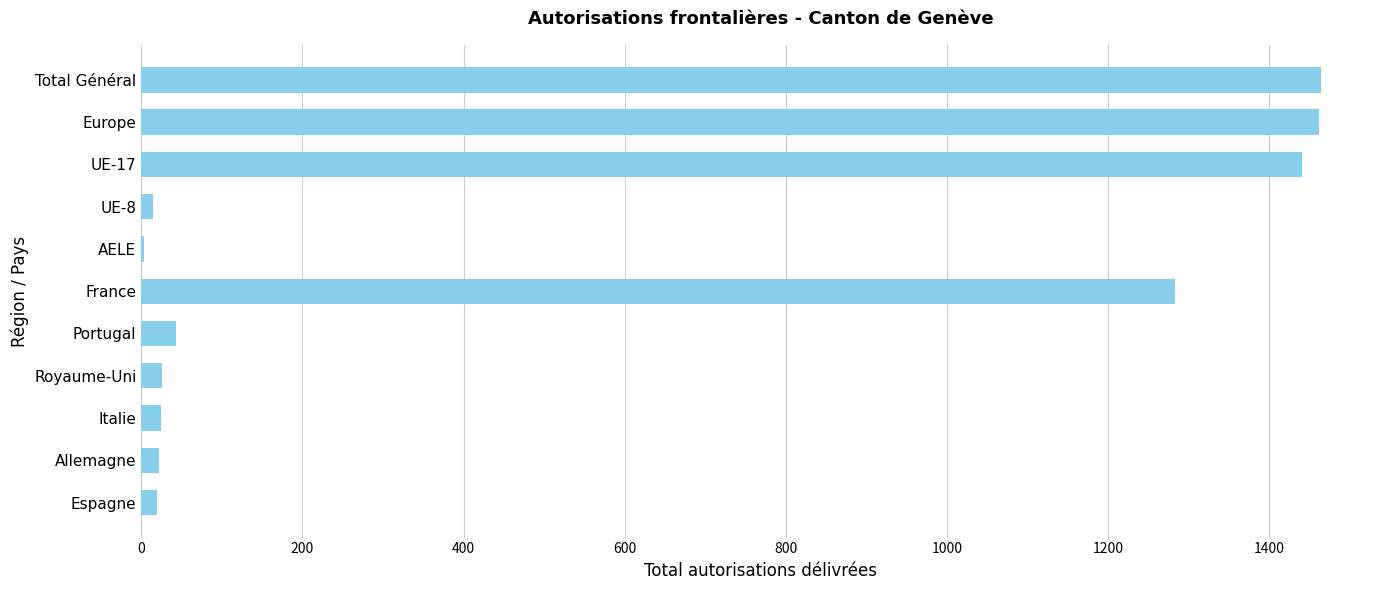

Are the bars grouped side by side (vs. stacked)?

No